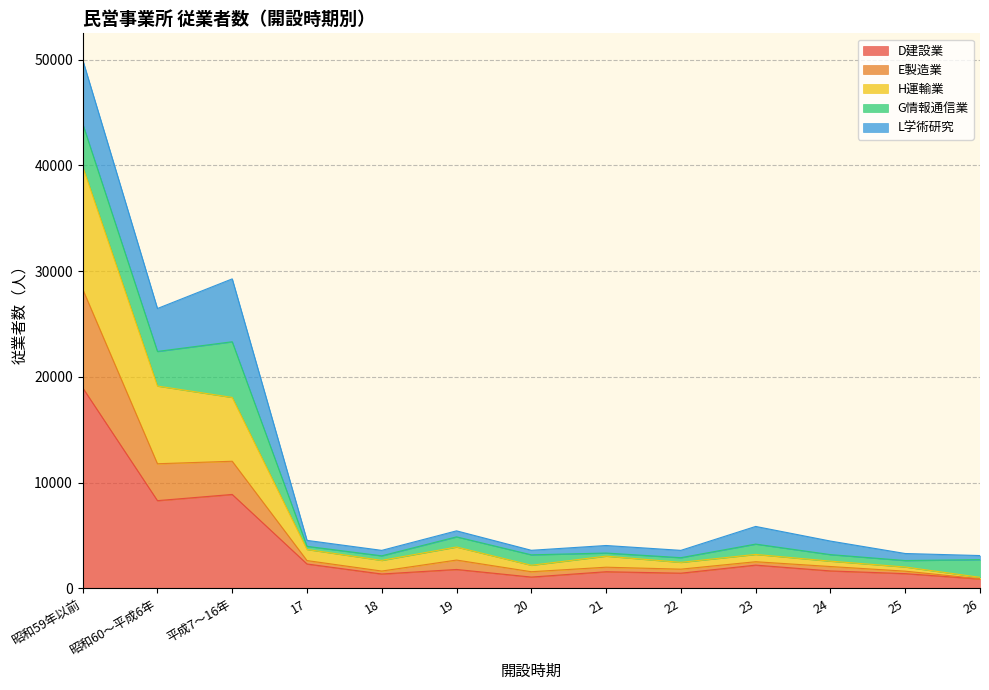

What is the sum of the D建設業 values at 昭和59年以前 and 19?

20772